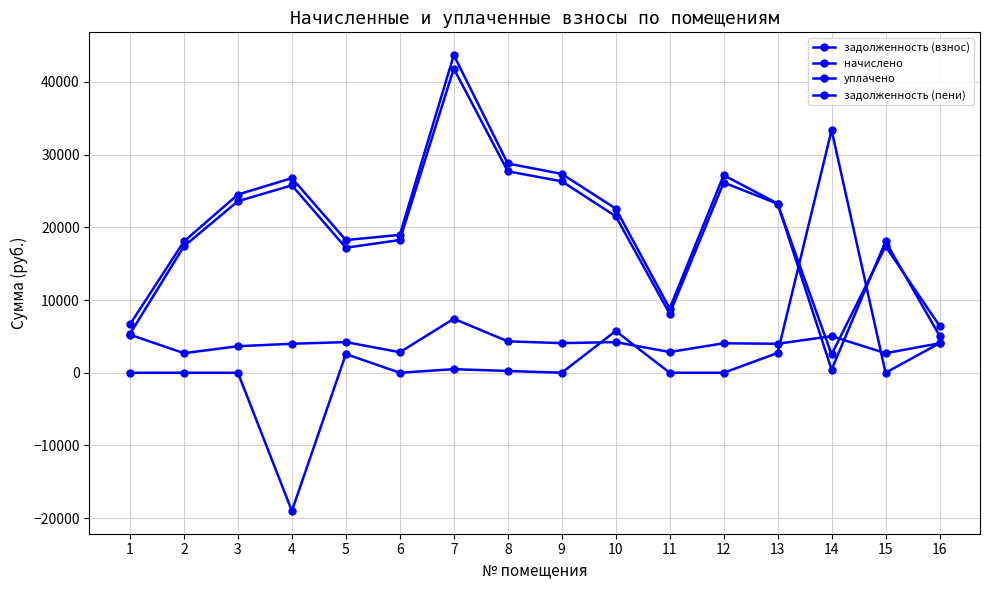

Does the chart display data point markers on the line(s)?

Yes